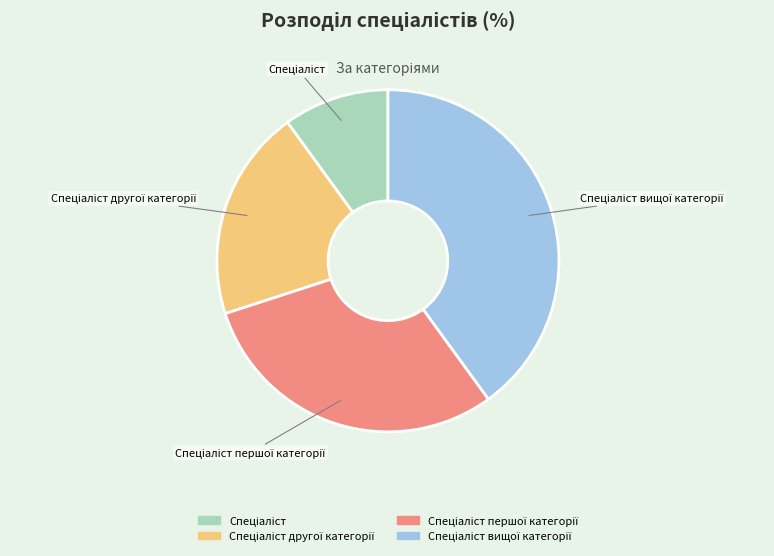

Is there any slice that represents more than half of the pie?

No